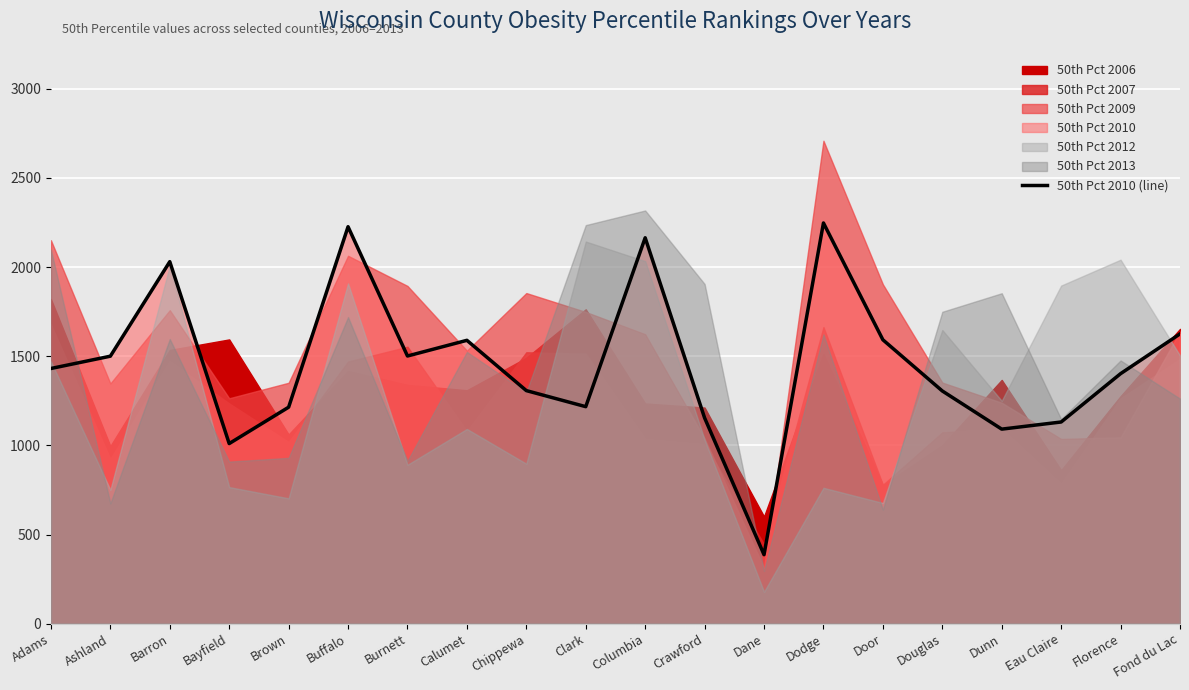

What is the sum of the values at Burnett and Ashland?

3001